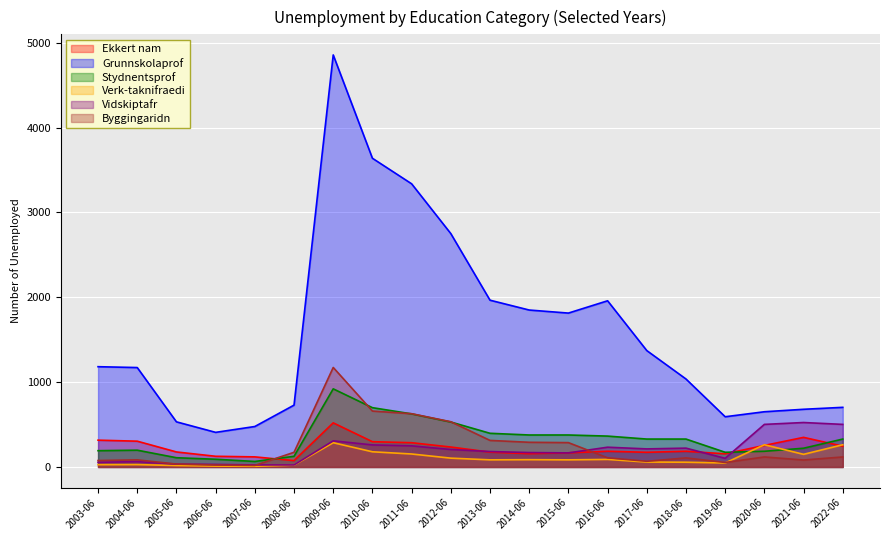

What is the maximum value shown in the chart?

4857